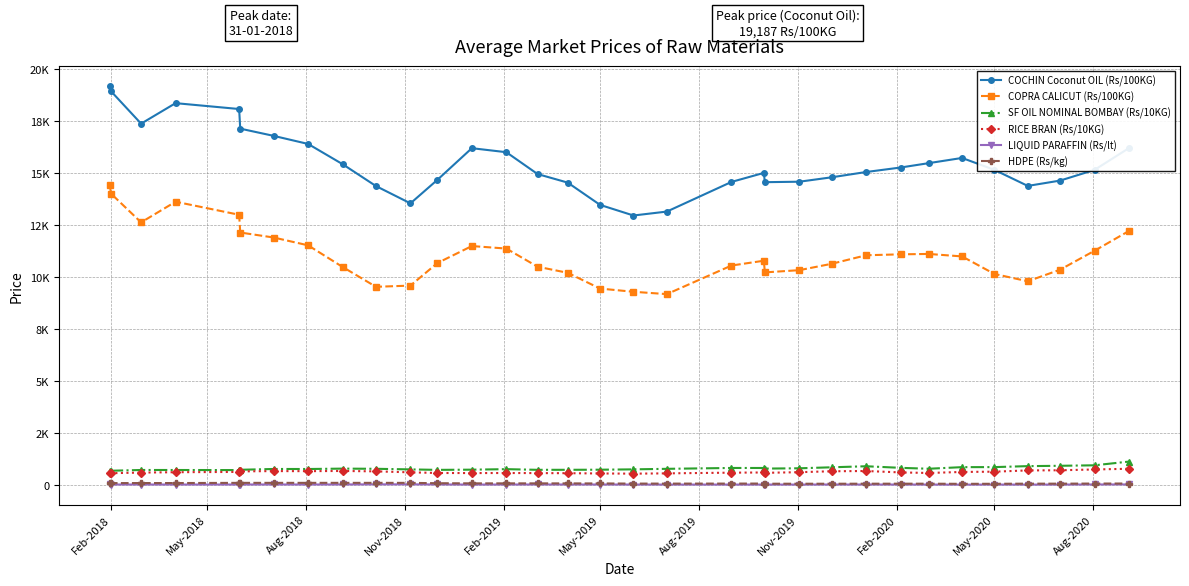

What is the highest value of the COCHIN Coconut OIL (Rs/100KG) series?

19187.0